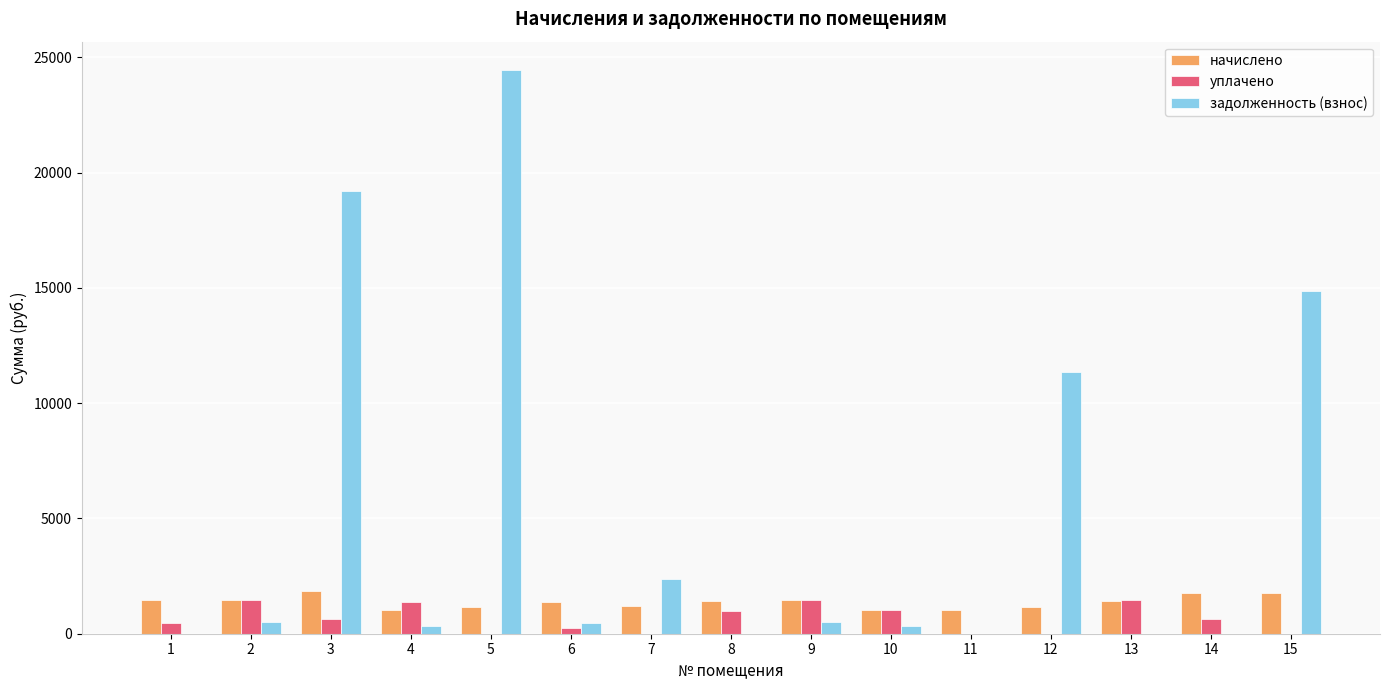

How many values in the начислено series exceed 1401?

8